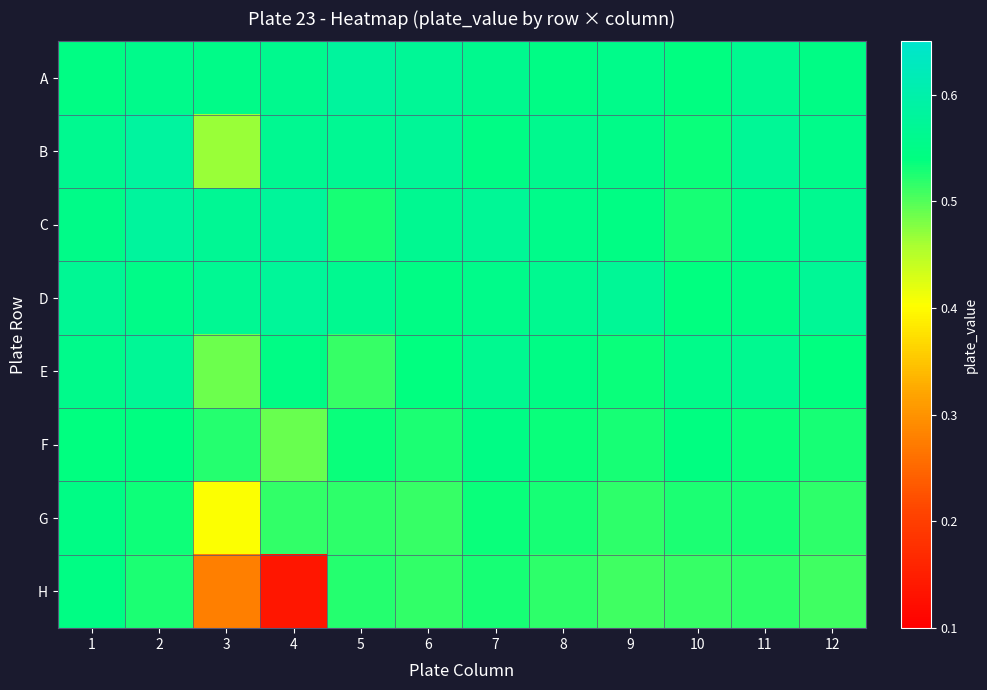

Which series has the largest range (max minus min)?

H